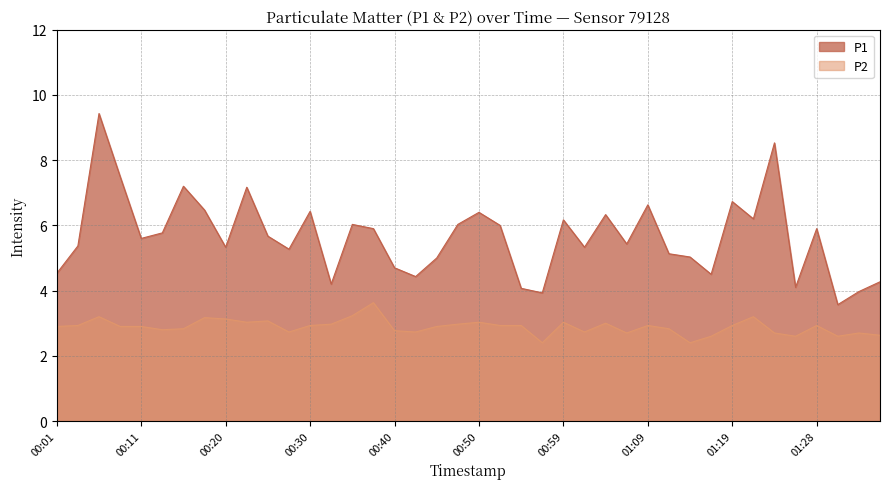

At which label is P1 closest to 6?

00:52